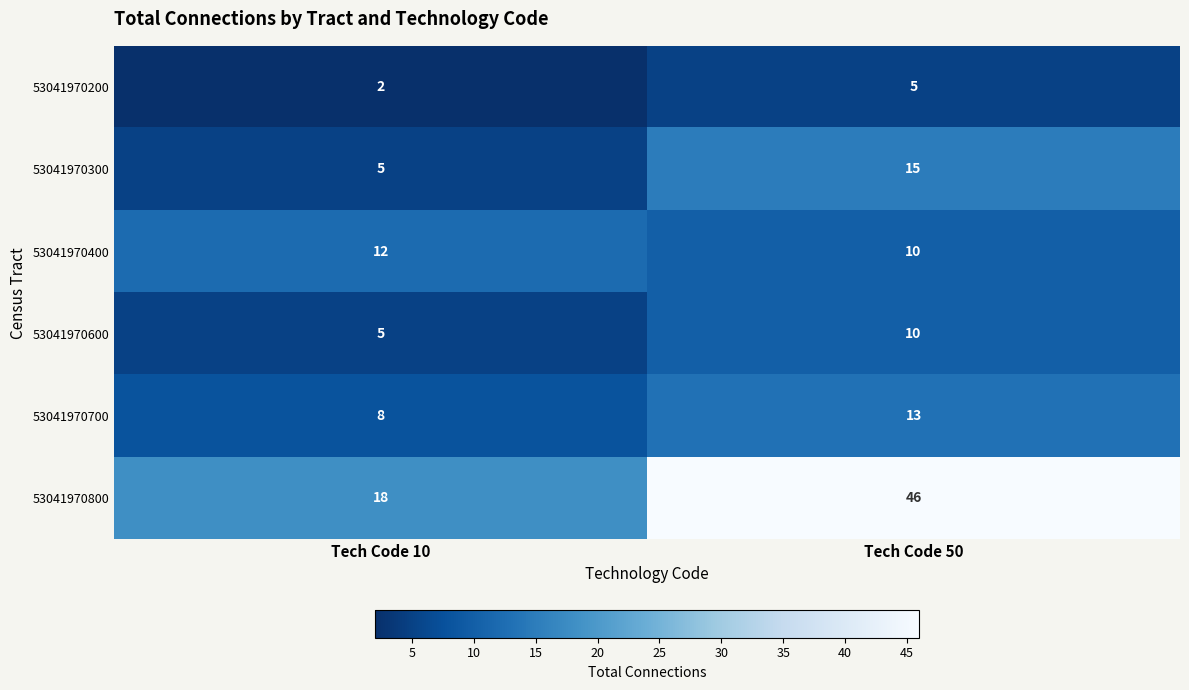

What is the difference between the highest and lowest values at Tech Code 10?

16